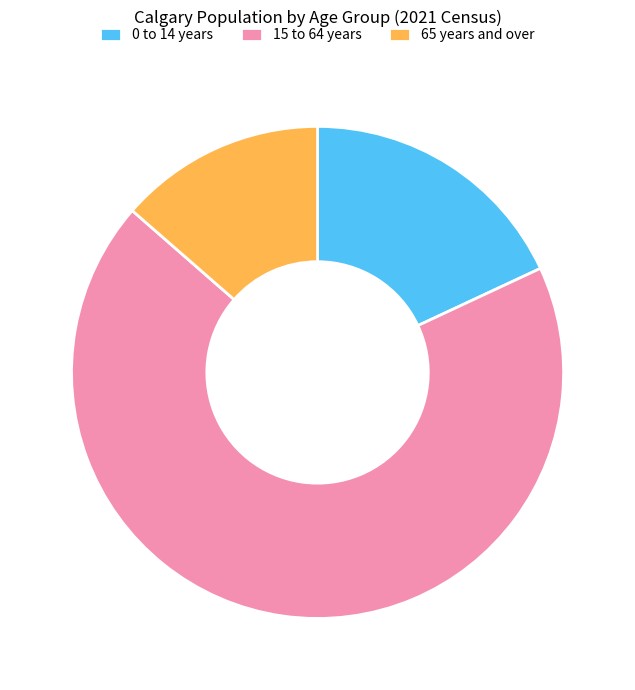

Rank the categories by value from lowest to highest.

65 years and over, 0 to 14 years, 15 to 64 years